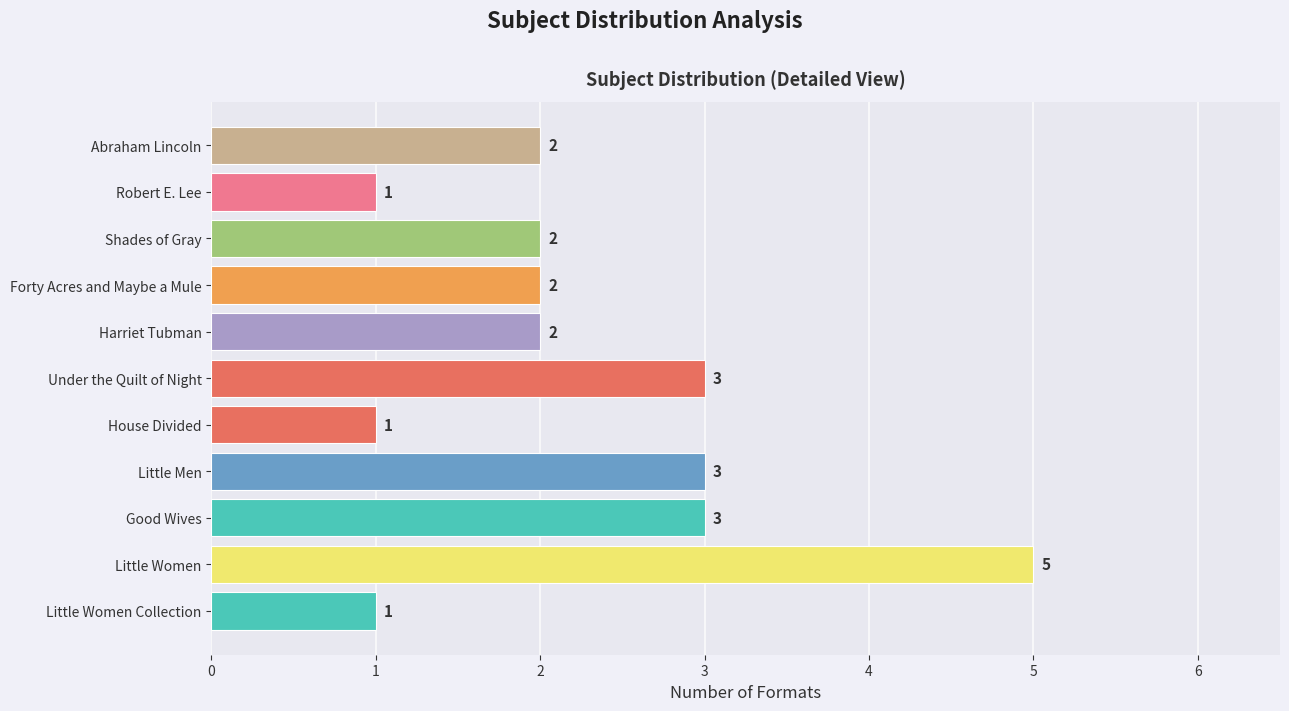

What is the greatest value displayed?

5